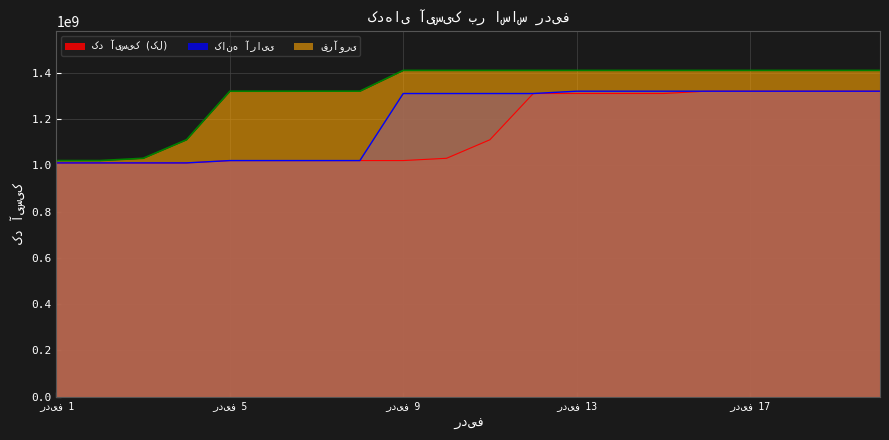

At which label does کد آیسیک (کل) first exceed 1110512312?

12